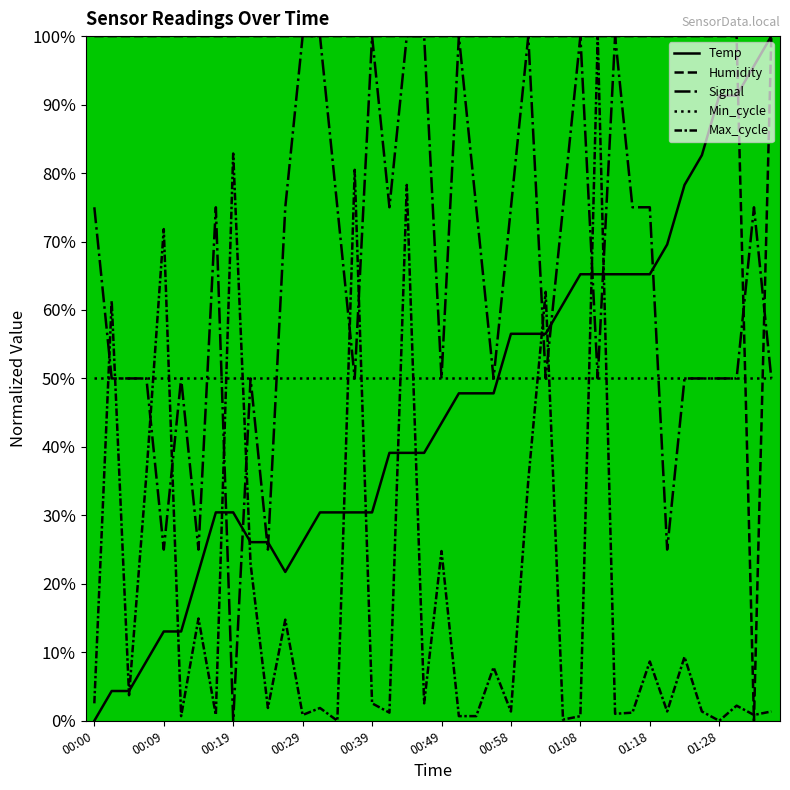

Is this an area chart (filled region under the line)?

No